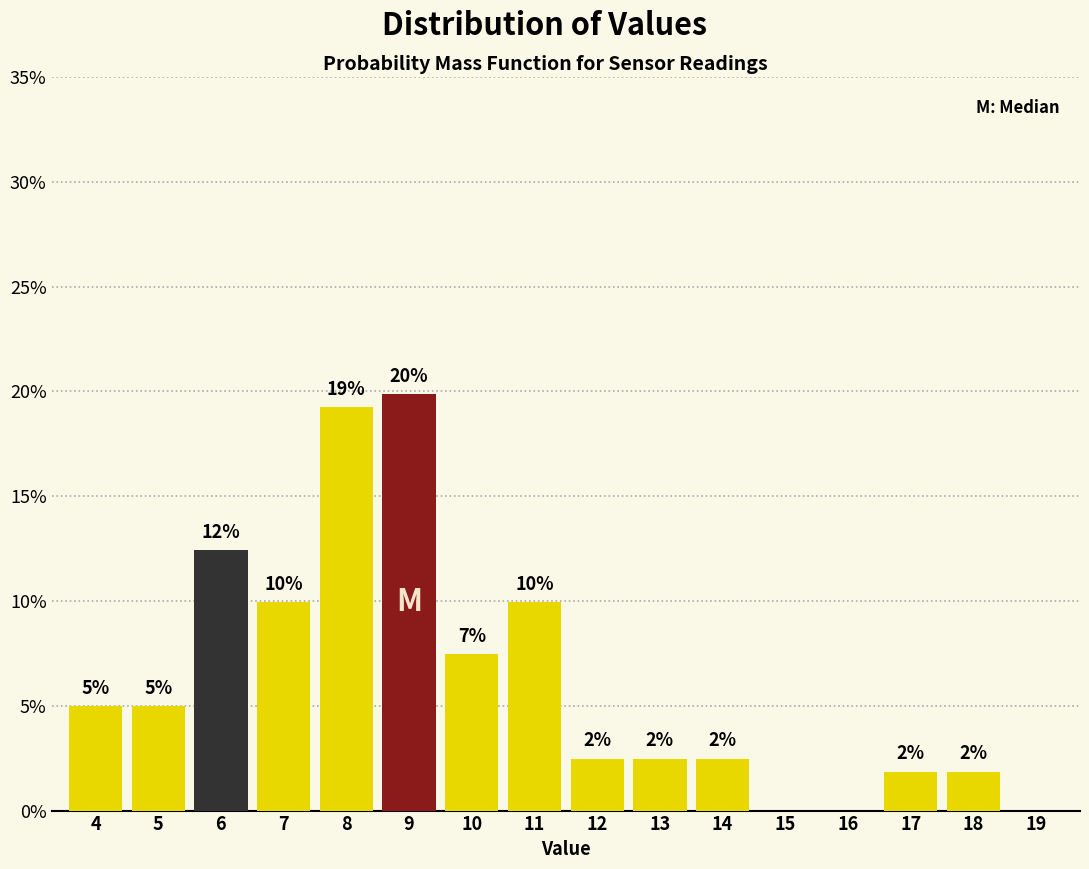

Are the bars horizontal?

No